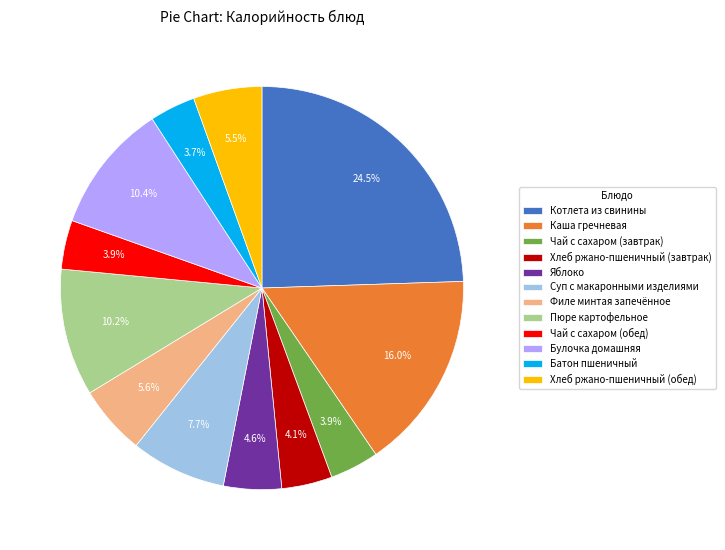

To the nearest percent, what is the difference between the Пюре картофельное and Чай с сахаром (завтрак) slice percentages?

6%